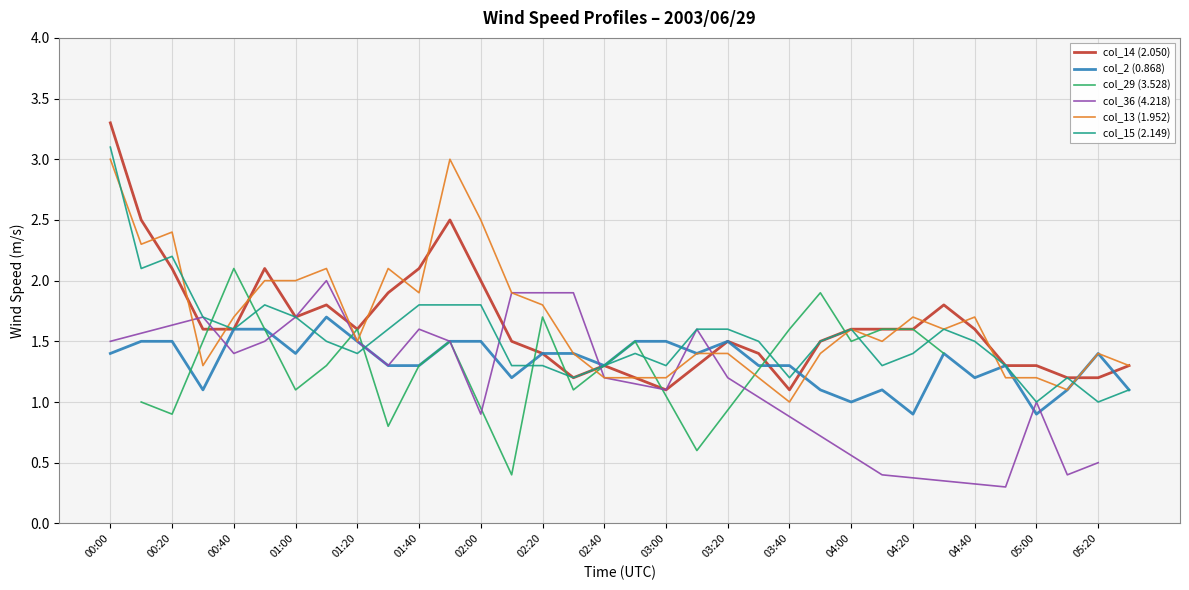

At which label is col_13 (1.952) closest to 2?

00:50